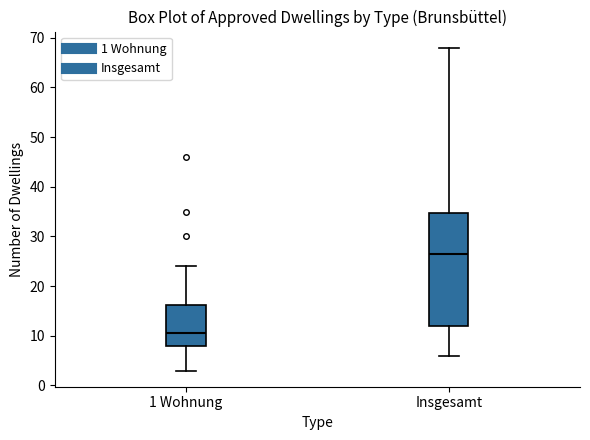

Reading left to right, read every box against the y-axis: the position of its median line, the range the box covers, and the ends of its whiskers. The values are not printed on the chart, so give them approximately, as read against the axis.

1 Wohnung: median 11, box 8 to 16, whiskers 3 to 24
Insgesamt: median 27, box 12 to 35, whiskers 6 to 68